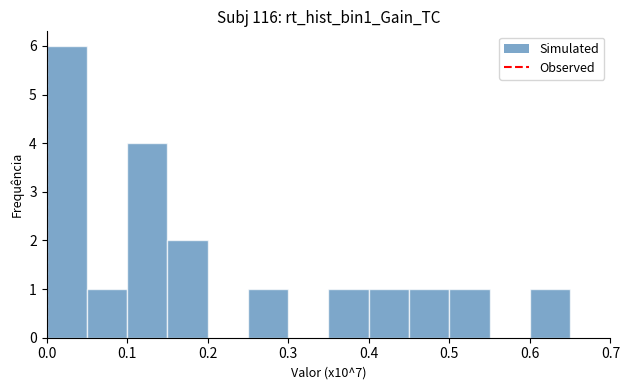

Over which range of the x-axis is the bar tallest?

0.00 to 0.05